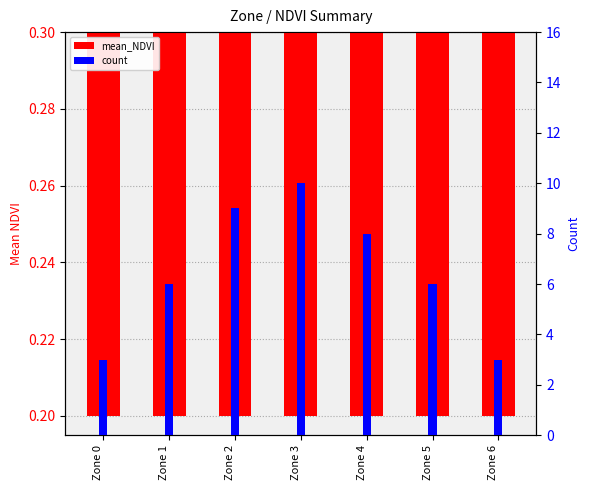

At how many categories does at least one series exceed 2?

7